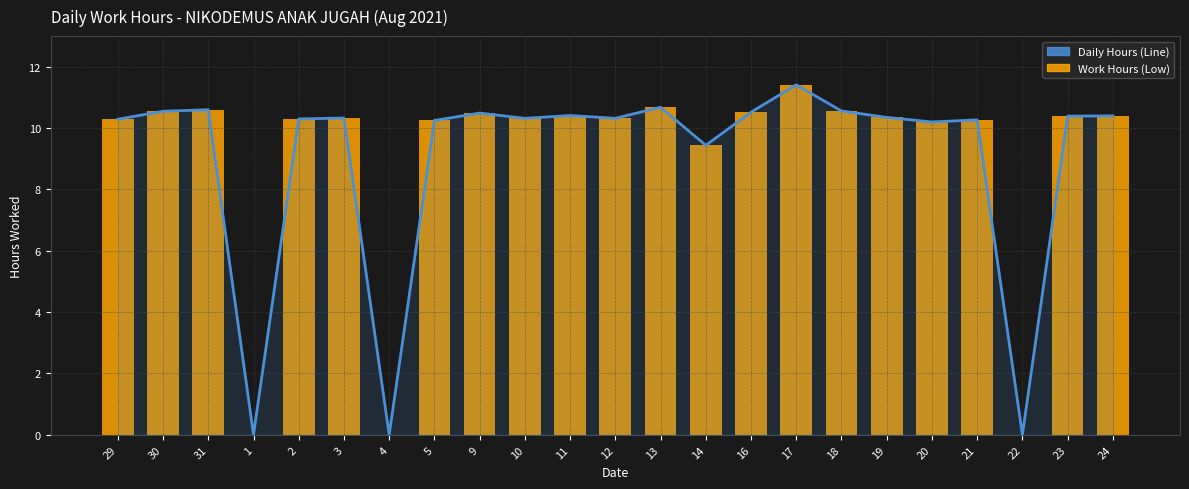

At how many categories does at least one series exceed 10?

19